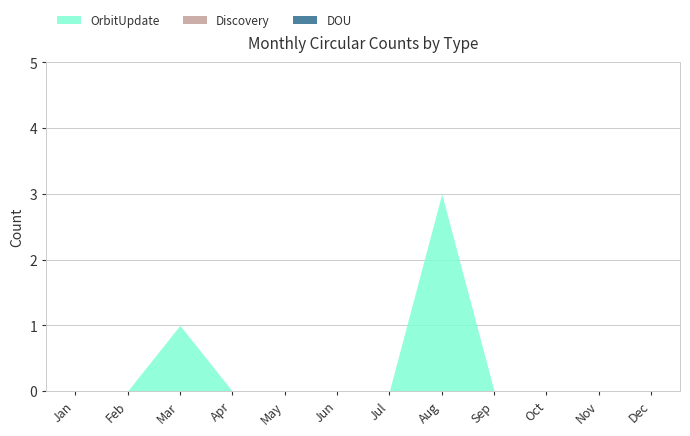

True or false: DOU and Discovery cross at least once.

False